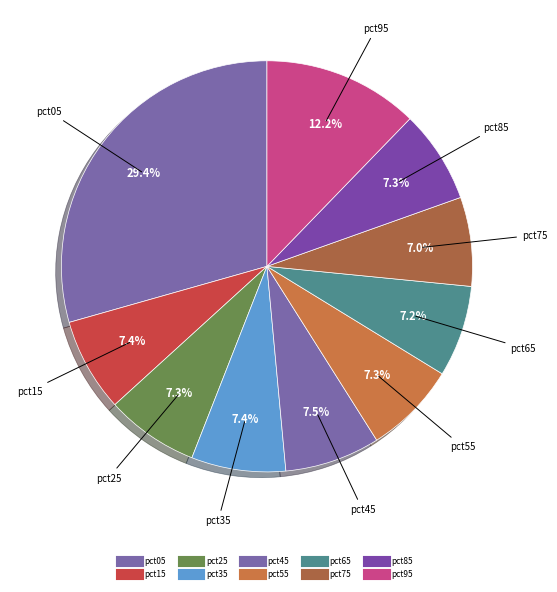

How many segments does this pie chart have?

10